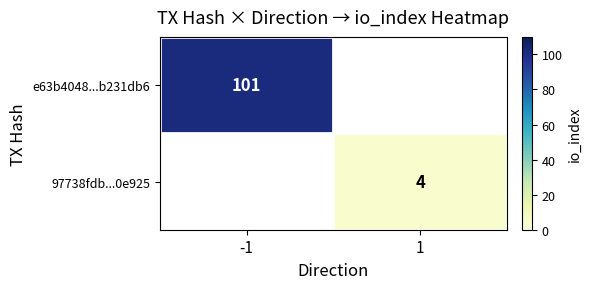

The e63b4048...b231db6 series shows 101 at -1. True or false?

True